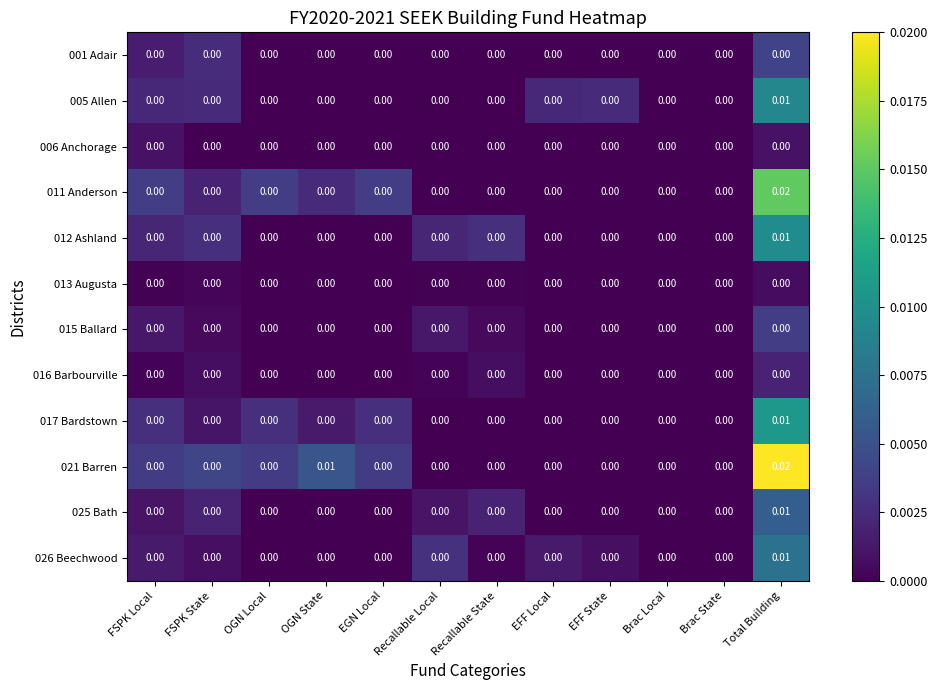

At which category is the sum across all series the highest?

Total Building